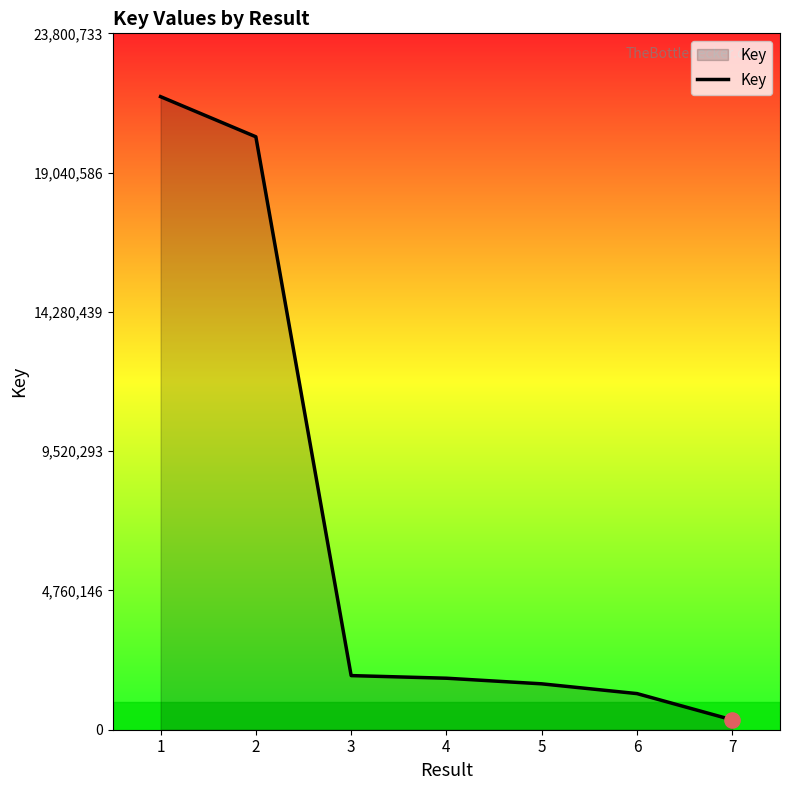

Which has a higher value, 6 or 1?

1